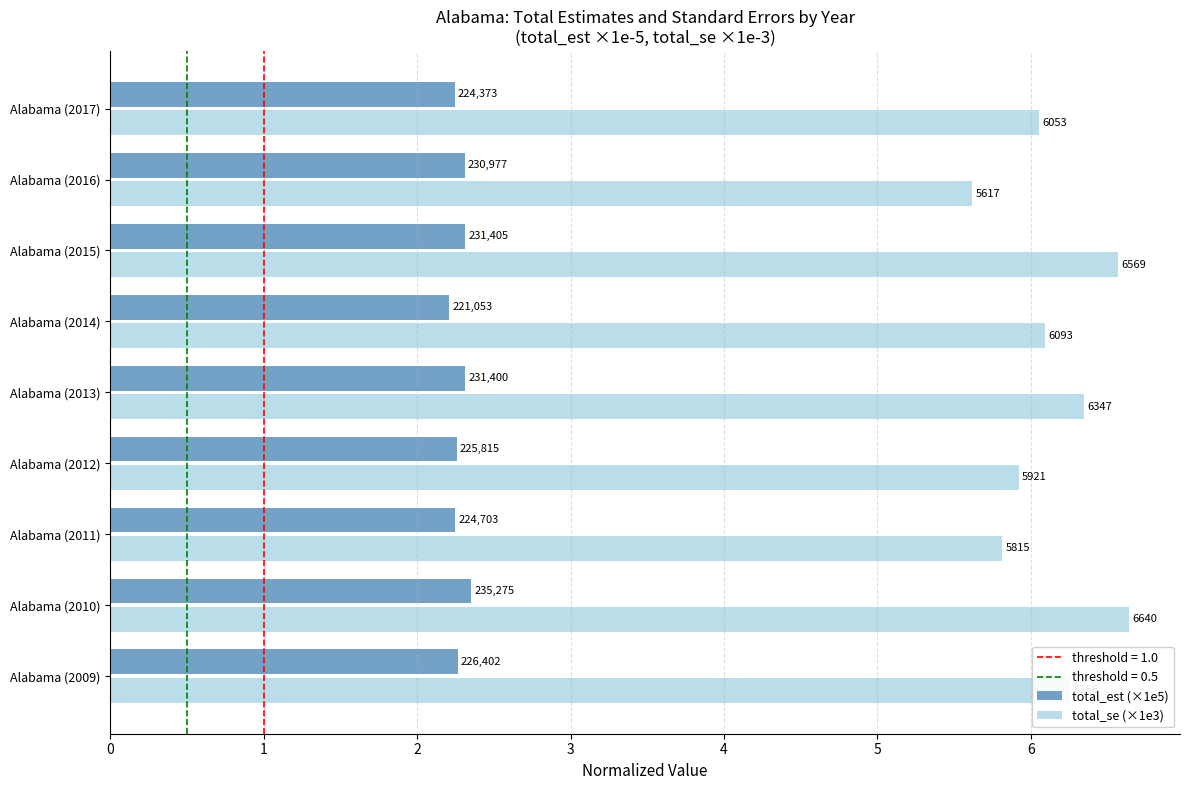

Rank the series by their maximum value, from highest to lowest.

total_se (×1e3), total_est (×1e5)